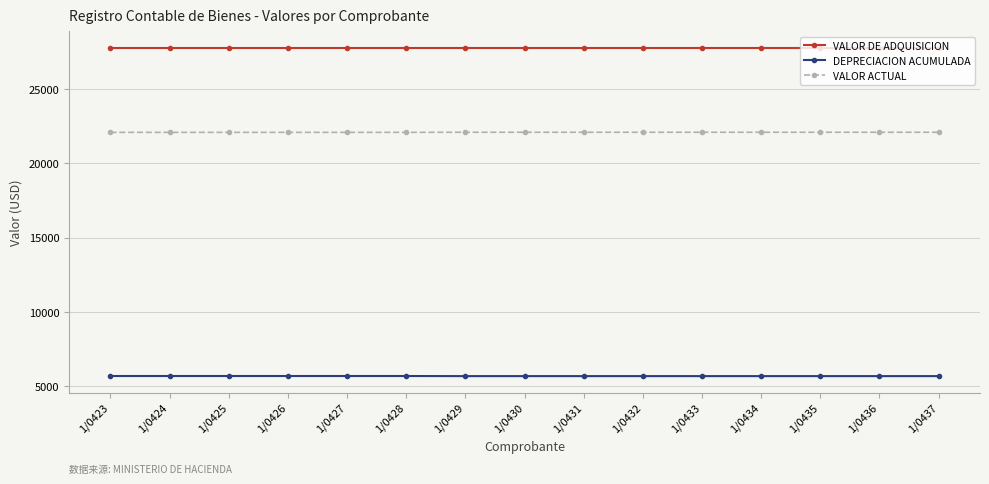

At how many categories does at least one series exceed 19434?

15